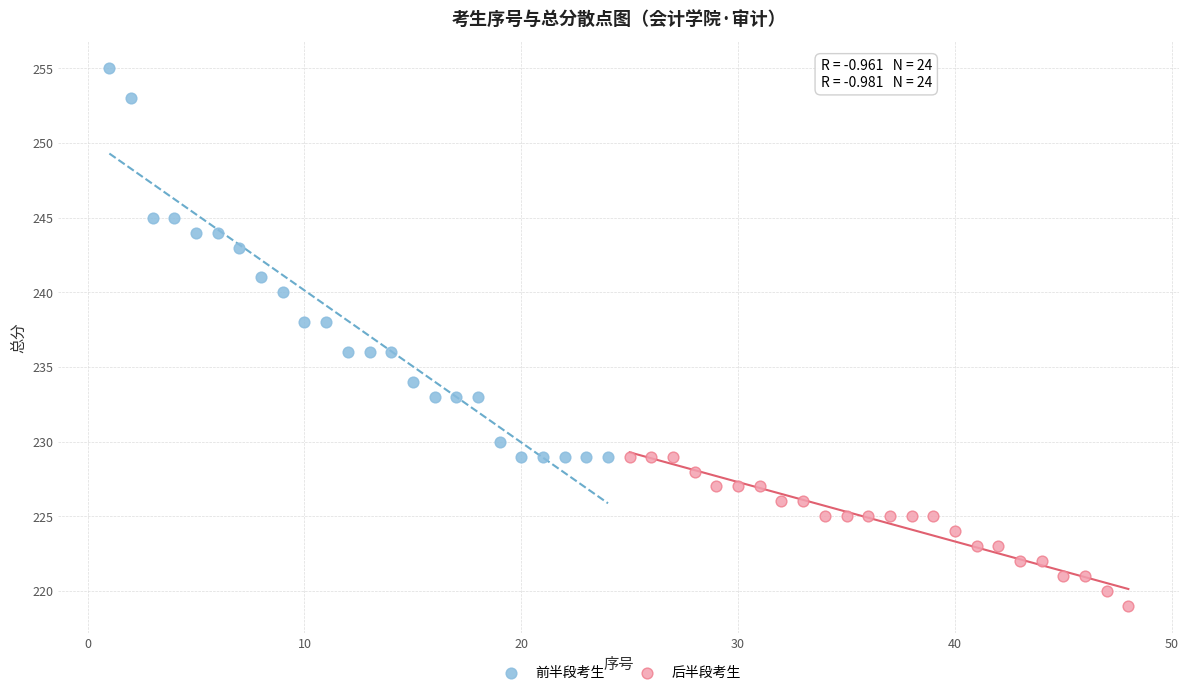

Which series reaches the minimum Y coordinate?

后半段考生